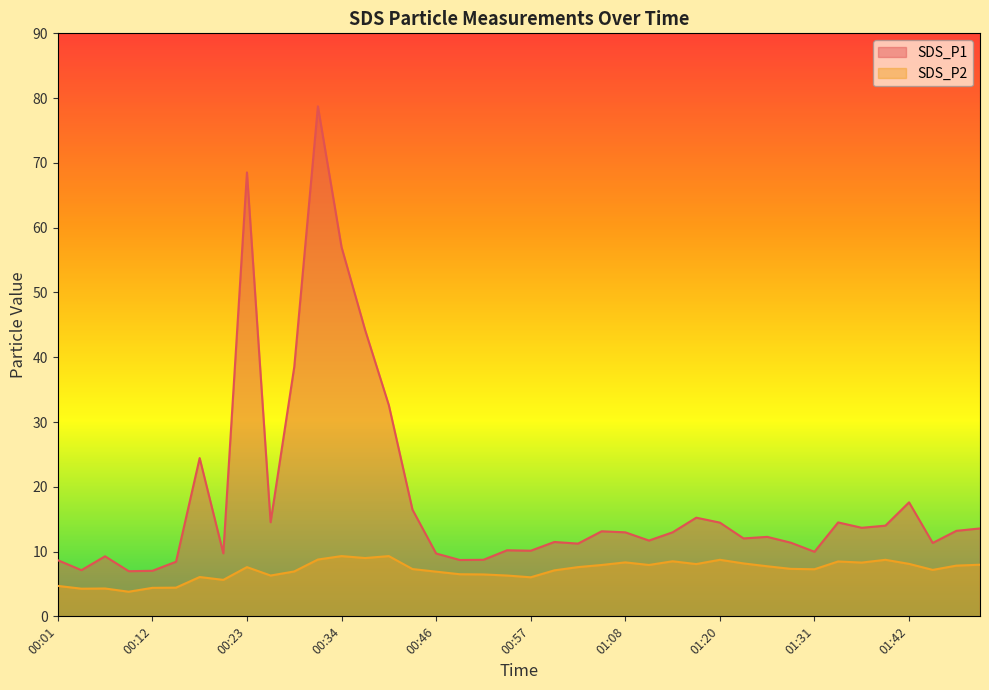

True or false: SDS_P2 has more than 0 points higher than both neighbors.

True